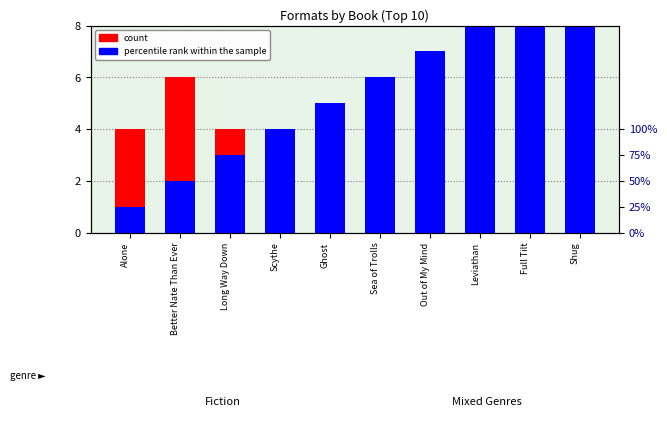

How many groups of bars are there?

10